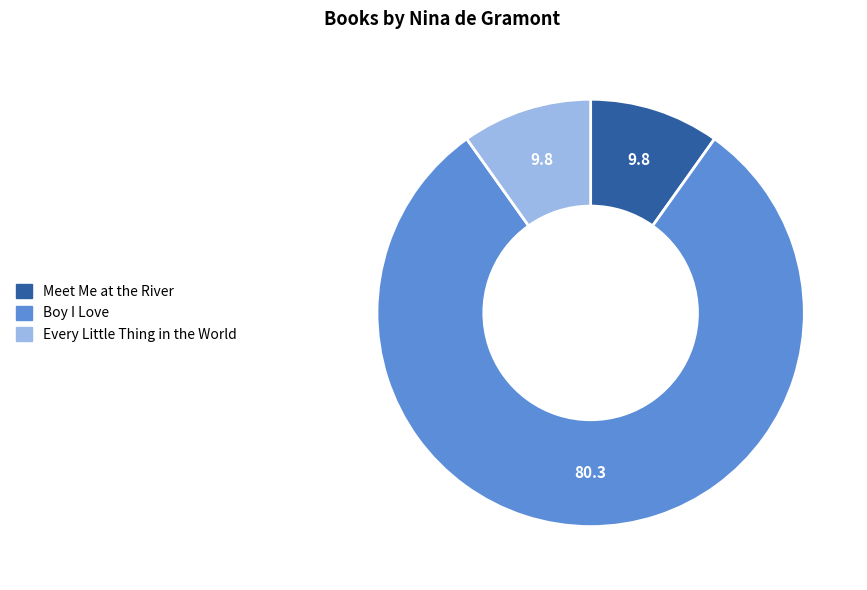

What is the largest slice in the pie chart?

Boy I Love